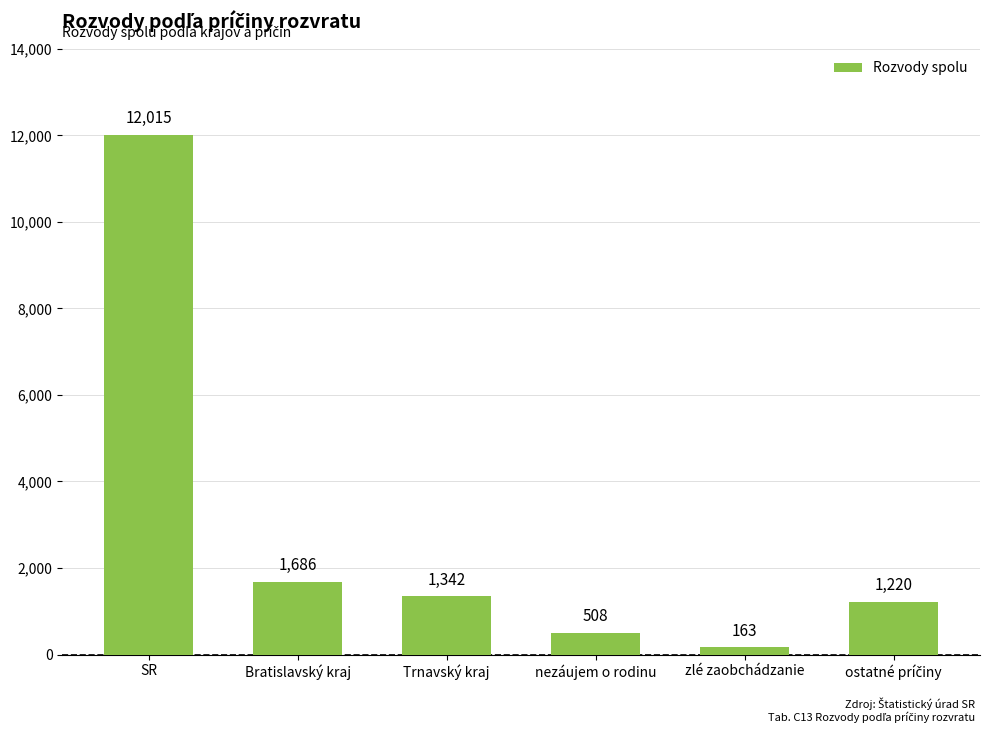

How many series are shown in this chart?

1